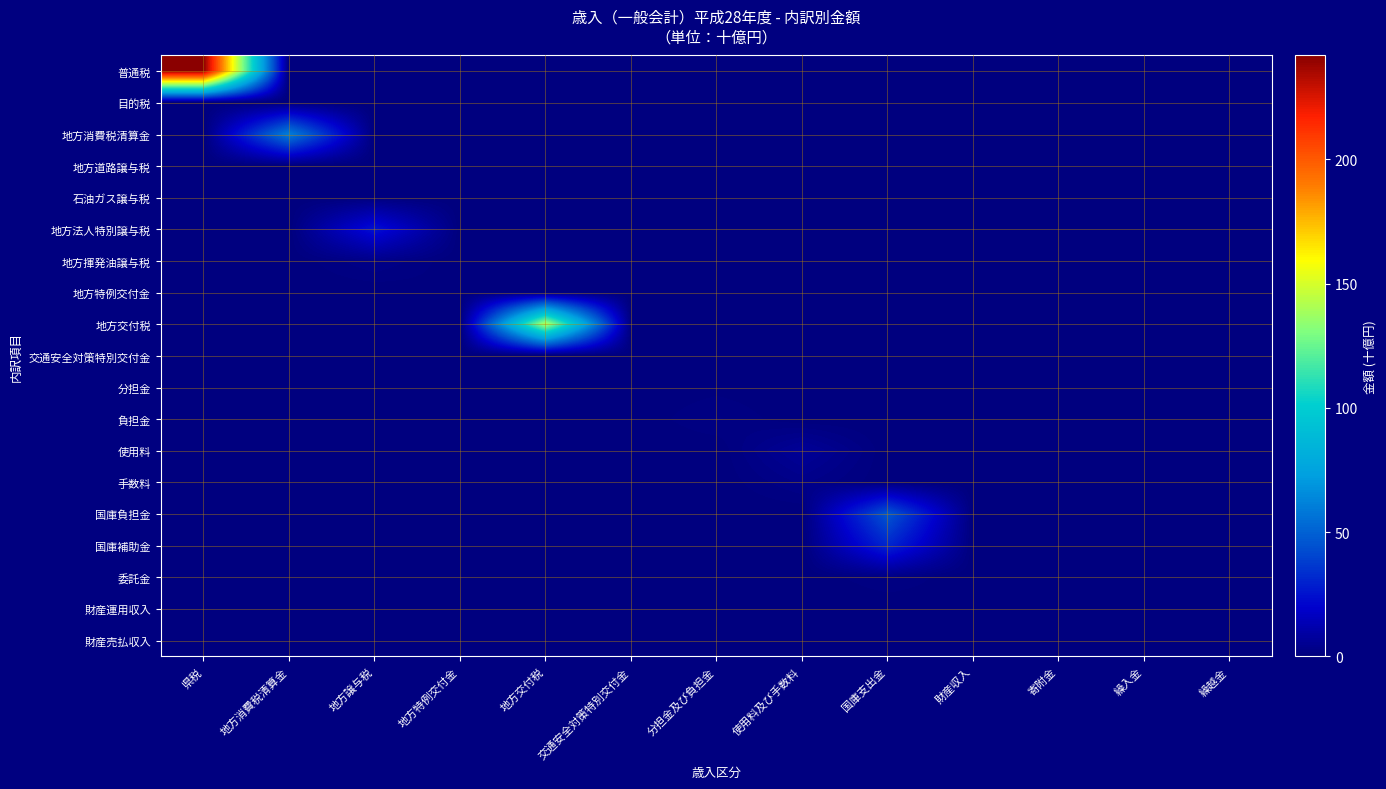

Reading left to right, extract all data points from this chart.

普通税: 県税=241.8	地方消費税清算金=0.0	地方譲与税=0.0	地方特例交付金=0.0	地方交付税=0.0	交通安全対策特別交付金=0.0	分担金及び負担金=0.0	使用料及び手数料=0.0	国庫支出金=0.0	財産収入=0.0	寄附金=0.0	繰入金=0.0	繰越金=0.0
目的税: 県税=0.6	地方消費税清算金=0.0	地方譲与税=0.0	地方特例交付金=0.0	地方交付税=0.0	交通安全対策特別交付金=0.0	分担金及び負担金=0.0	使用料及び手数料=0.0	国庫支出金=0.0	財産収入=0.0	寄附金=0.0	繰入金=0.0	繰越金=0.0
地方消費税清算金: 県税=0.0	地方消費税清算金=60.4	地方譲与税=0.0	地方特例交付金=0.0	地方交付税=0.0	交通安全対策特別交付金=0.0	分担金及び負担金=0.0	使用料及び手数料=0.0	国庫支出金=0.0	財産収入=0.0	寄附金=0.0	繰入金=0.0	繰越金=0.0
地方道路譲与税: 県税=0.0	地方消費税清算金=0.0	地方譲与税=0.0	地方特例交付金=0.0	地方交付税=0.0	交通安全対策特別交付金=0.0	分担金及び負担金=0.0	使用料及び手数料=0.0	国庫支出金=0.0	財産収入=0.0	寄附金=0.0	繰入金=0.0	繰越金=0.0
石油ガス譲与税: 県税=0.0	地方消費税清算金=0.0	地方譲与税=0.2	地方特例交付金=0.0	地方交付税=0.0	交通安全対策特別交付金=0.0	分担金及び負担金=0.0	使用料及び手数料=0.0	国庫支出金=0.0	財産収入=0.0	寄附金=0.0	繰入金=0.0	繰越金=0.0
地方法人特別譲与税: 県税=0.0	地方消費税清算金=0.0	地方譲与税=25.4	地方特例交付金=0.0	地方交付税=0.0	交通安全対策特別交付金=0.0	分担金及び負担金=0.0	使用料及び手数料=0.0	国庫支出金=0.0	財産収入=0.0	寄附金=0.0	繰入金=0.0	繰越金=0.0
地方揮発油譲与税: 県税=0.0	地方消費税清算金=0.0	地方譲与税=3.0	地方特例交付金=0.0	地方交付税=0.0	交通安全対策特別交付金=0.0	分担金及び負担金=0.0	使用料及び手数料=0.0	国庫支出金=0.0	財産収入=0.0	寄附金=0.0	繰入金=0.0	繰越金=0.0
地方特例交付金: 県税=0.0	地方消費税清算金=0.0	地方譲与税=0.0	地方特例交付金=0.8	地方交付税=0.0	交通安全対策特別交付金=0.0	分担金及び負担金=0.0	使用料及び手数料=0.0	国庫支出金=0.0	財産収入=0.0	寄附金=0.0	繰入金=0.0	繰越金=0.0
地方交付税: 県税=0.0	地方消費税清算金=0.0	地方譲与税=0.0	地方特例交付金=0.0	地方交付税=140.9	交通安全対策特別交付金=0.0	分担金及び負担金=0.0	使用料及び手数料=0.0	国庫支出金=0.0	財産収入=0.0	寄附金=0.0	繰入金=0.0	繰越金=0.0
交通安全対策特別交付金: 県税=0.0	地方消費税清算金=0.0	地方譲与税=0.0	地方特例交付金=0.0	地方交付税=0.0	交通安全対策特別交付金=0.5	分担金及び負担金=0.0	使用料及び手数料=0.0	国庫支出金=0.0	財産収入=0.0	寄附金=0.0	繰入金=0.0	繰越金=0.0
分担金: 県税=0.0	地方消費税清算金=0.0	地方譲与税=0.0	地方特例交付金=0.0	地方交付税=0.0	交通安全対策特別交付金=0.0	分担金及び負担金=0.5	使用料及び手数料=0.0	国庫支出金=0.0	財産収入=0.0	寄附金=0.0	繰入金=0.0	繰越金=0.0
負担金: 県税=0.0	地方消費税清算金=0.0	地方譲与税=0.0	地方特例交付金=0.0	地方交付税=0.0	交通安全対策特別交付金=0.0	分担金及び負担金=2.1	使用料及び手数料=0.0	国庫支出金=0.0	財産収入=0.0	寄附金=0.0	繰入金=0.0	繰越金=0.0
使用料: 県税=0.0	地方消費税清算金=0.0	地方譲与税=0.0	地方特例交付金=0.0	地方交付税=0.0	交通安全対策特別交付金=0.0	分担金及び負担金=0.0	使用料及び手数料=6.5	国庫支出金=0.0	財産収入=0.0	寄附金=0.0	繰入金=0.0	繰越金=0.0
手数料: 県税=0.0	地方消費税清算金=0.0	地方譲与税=0.0	地方特例交付金=0.0	地方交付税=0.0	交通安全対策特別交付金=0.0	分担金及び負担金=0.0	使用料及び手数料=3.1	国庫支出金=0.0	財産収入=0.0	寄附金=0.0	繰入金=0.0	繰越金=0.0
国庫負担金: 県税=0.0	地方消費税清算金=0.0	地方譲与税=0.0	地方特例交付金=0.0	地方交付税=0.0	交通安全対策特別交付金=0.0	分担金及び負担金=0.0	使用料及び手数料=0.0	国庫支出金=46.1	財産収入=0.0	寄附金=0.0	繰入金=0.0	繰越金=0.0
国庫補助金: 県税=0.0	地方消費税清算金=0.0	地方譲与税=0.0	地方特例交付金=0.0	地方交付税=0.0	交通安全対策特別交付金=0.0	分担金及び負担金=0.0	使用料及び手数料=0.0	国庫支出金=31.4	財産収入=0.0	寄附金=0.0	繰入金=0.0	繰越金=0.0
委託金: 県税=0.0	地方消費税清算金=0.0	地方譲与税=0.0	地方特例交付金=0.0	地方交付税=0.0	交通安全対策特別交付金=0.0	分担金及び負担金=0.0	使用料及び手数料=0.0	国庫支出金=1.9	財産収入=0.0	寄附金=0.0	繰入金=0.0	繰越金=0.0
財産運用収入: 県税=0.0	地方消費税清算金=0.0	地方譲与税=0.0	地方特例交付金=0.0	地方交付税=0.0	交通安全対策特別交付金=0.0	分担金及び負担金=0.0	使用料及び手数料=0.0	国庫支出金=0.0	財産収入=0.6	寄附金=0.0	繰入金=0.0	繰越金=0.0
財産売払収入: 県税=0.0	地方消費税清算金=0.0	地方譲与税=0.0	地方特例交付金=0.0	地方交付税=0.0	交通安全対策特別交付金=0.0	分担金及び負担金=0.0	使用料及び手数料=0.0	国庫支出金=0.0	財産収入=0.7	寄附金=0.0	繰入金=0.0	繰越金=0.0